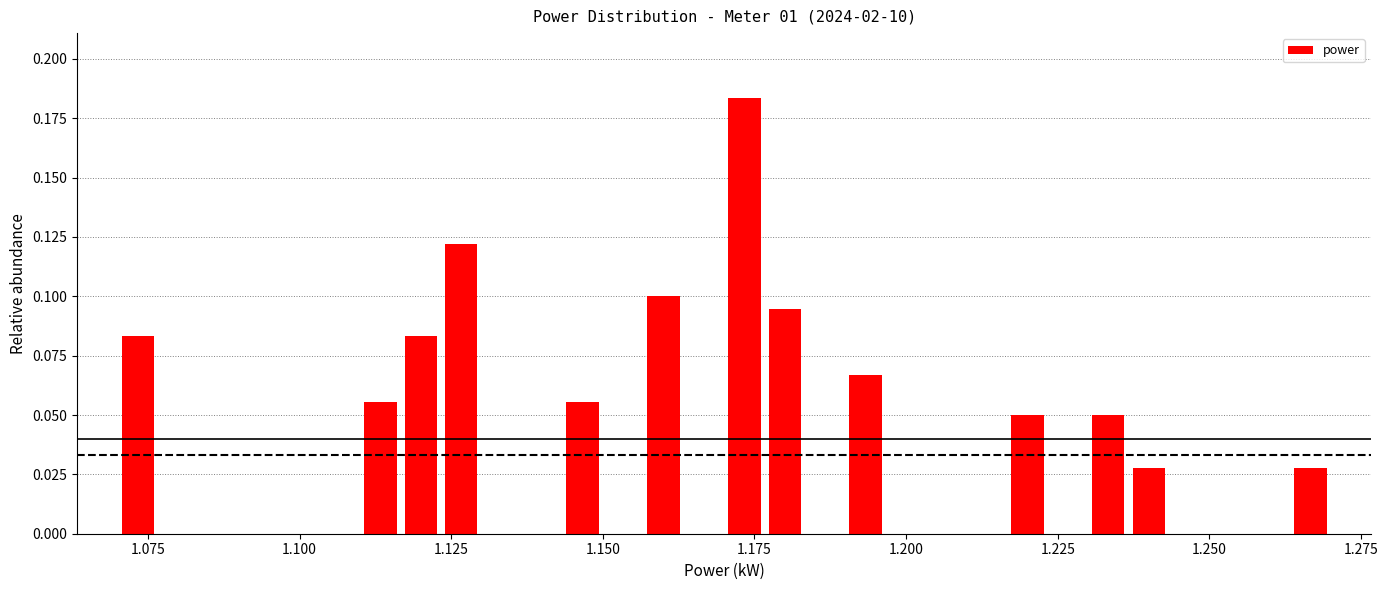

Around what value on the x-axis is the tallest bar? Give the approximate position of its centre, as read against the axis.

1.175